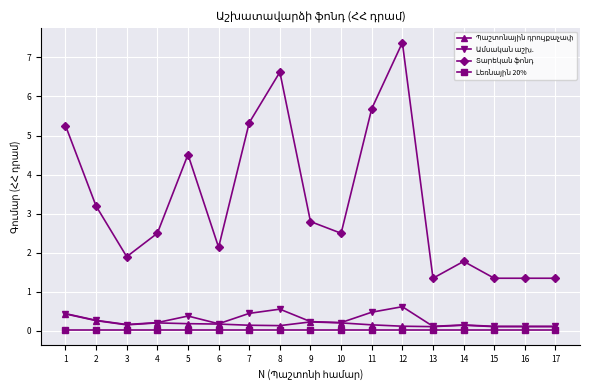

Count the number of data series in this chart.

4